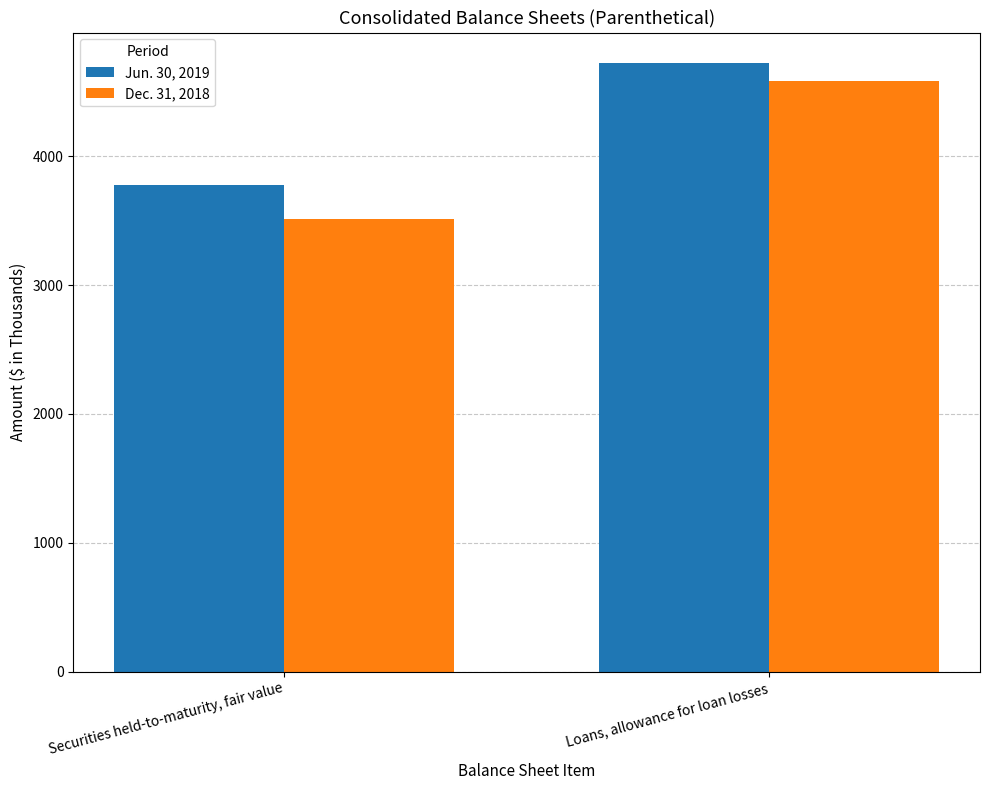

At Securities held-to-maturity, fair value, list the series in order from smallest to largest.

Dec. 31, 2018, Jun. 30, 2019